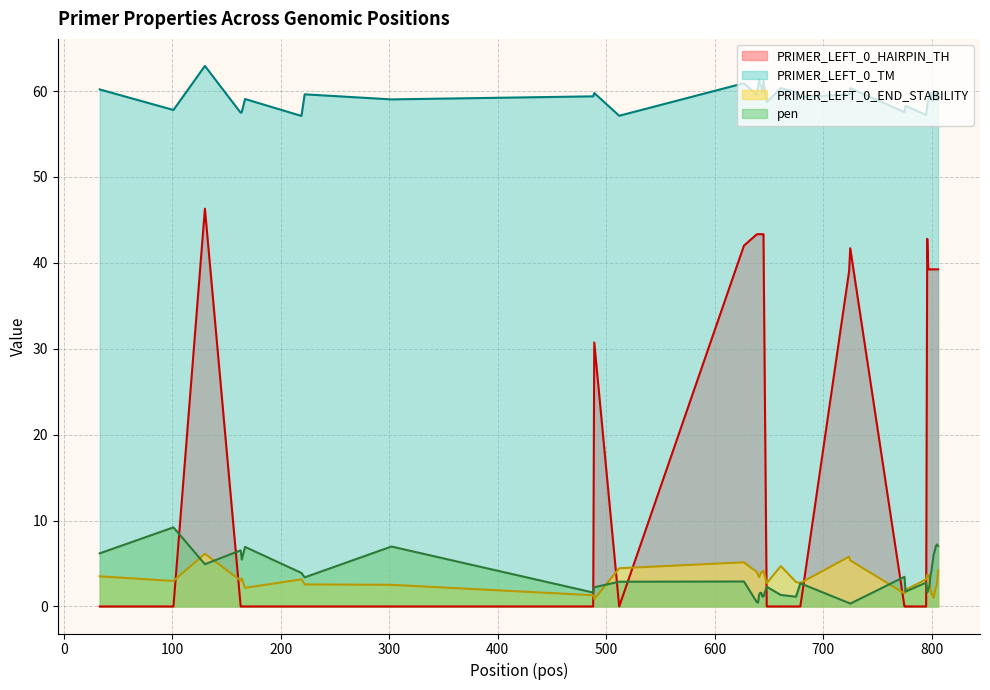

Reading left to right, extract all data points from this chart.

pen: 6.2	9.2	4.9	6.5	5.5	6.9	3.9	3.4	7.0	1.6	2.2	2.9	2.9	0.5	0.5	1.3	1.6	1.6	1.1	1.2	2.3	1.3	1.1	2.7	0.4	0.3	3.5	1.7	2.8	1.7	2.0	2.4	3.6	4.2	5.2	6.1	6.5	7.0	7.2	7.0
PRIMER_LEFT_0_TM: 60.2	57.8	62.9	57.5	57.5	59.1	57.1	59.6	59.0	59.4	59.8	57.1	60.9	59.5	60.5	61.3	60.6	60.6	59.9	61.2	58.7	60.3	59.9	59.3	59.6	60.3	57.5	58.3	57.2	58.3	59.0	59.6	59.4	59.8	58.8	60.1	59.5	59.0	59.8	59.0
PRIMER_LEFT_0_END_STABILITY: 3.5	3.0	6.1	3.0	3.3	2.2	3.2	2.6	2.5	1.3	0.9	4.5	5.1	4.0	3.7	3.4	3.7	4.0	4.0	4.2	2.7	4.7	2.9	2.7	5.8	5.4	1.5	1.9	3.2	3.7	3.7	3.3	2.0	1.4	1.4	1.0	1.7	2.2	2.6	4.2
PRIMER_LEFT_0_HAIRPIN_TH: 0.0	0.0	46.3	0.0	0.0	0.0	0.0	0.0	0.0	0.0	30.7	0.0	42.0	43.3	43.3	43.3	43.3	43.3	43.3	43.3	0.0	0.0	0.0	0.0	39.1	41.7	0.0	0.0	0.0	42.8	39.2	39.2	39.2	39.2	39.2	39.2	39.2	39.2	39.2	39.2